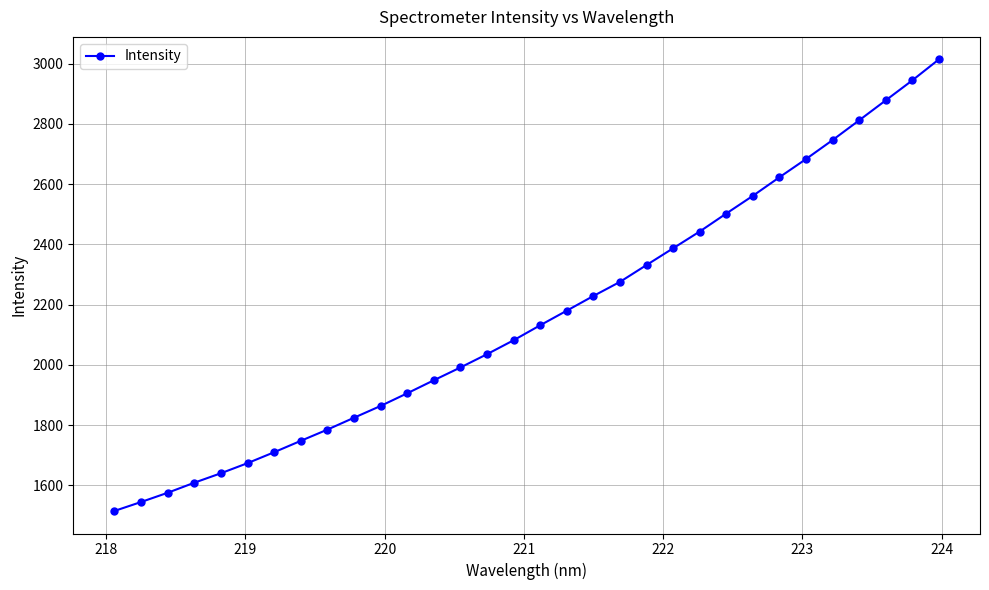

What is the sum of all values?

69202.8